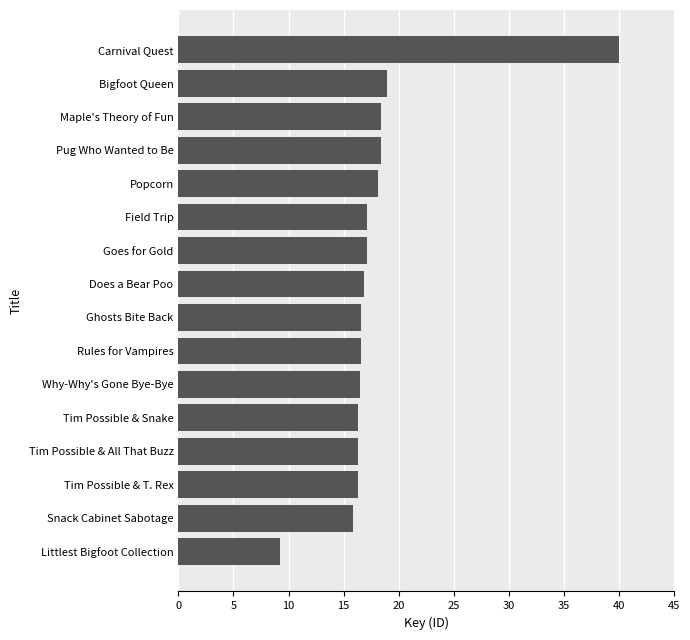

The value at Tim Possible & All That Buzz is 16.3. True or false?

True